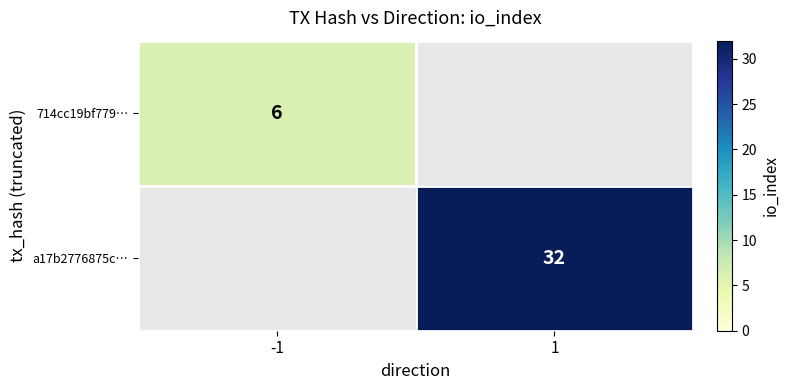

The value of a17b2776875c… at 1 is 13. True or false?

False